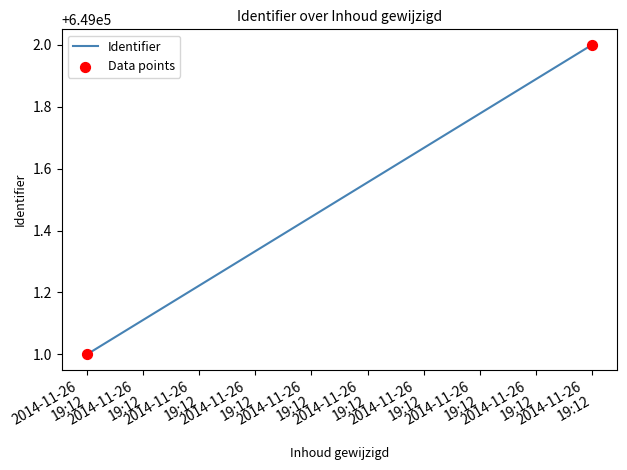

What is the difference between the maximum and minimum values?

1.0